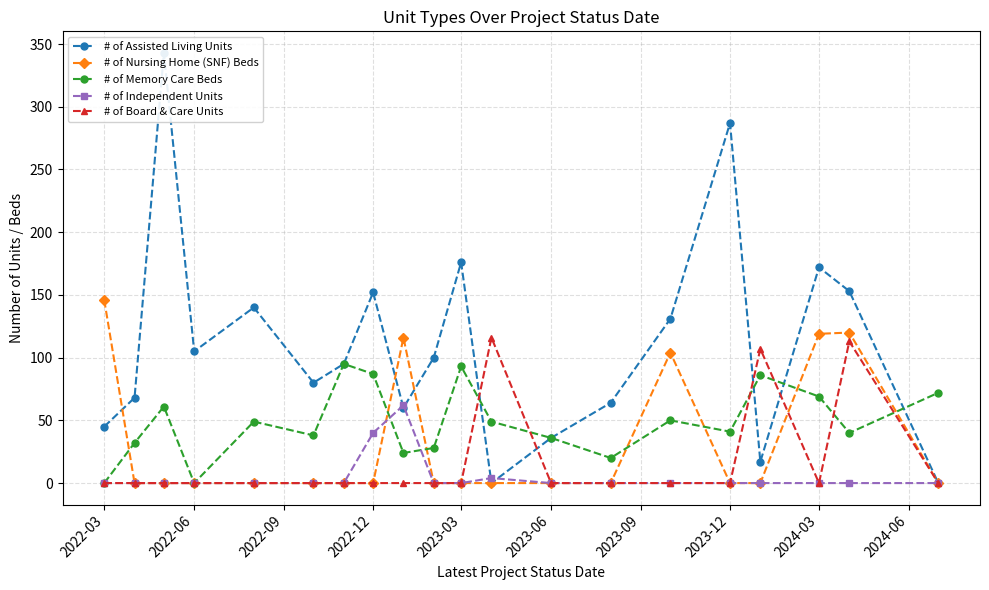

True or false: # of Assisted Living Units has more than 2 interior local peaks.

True